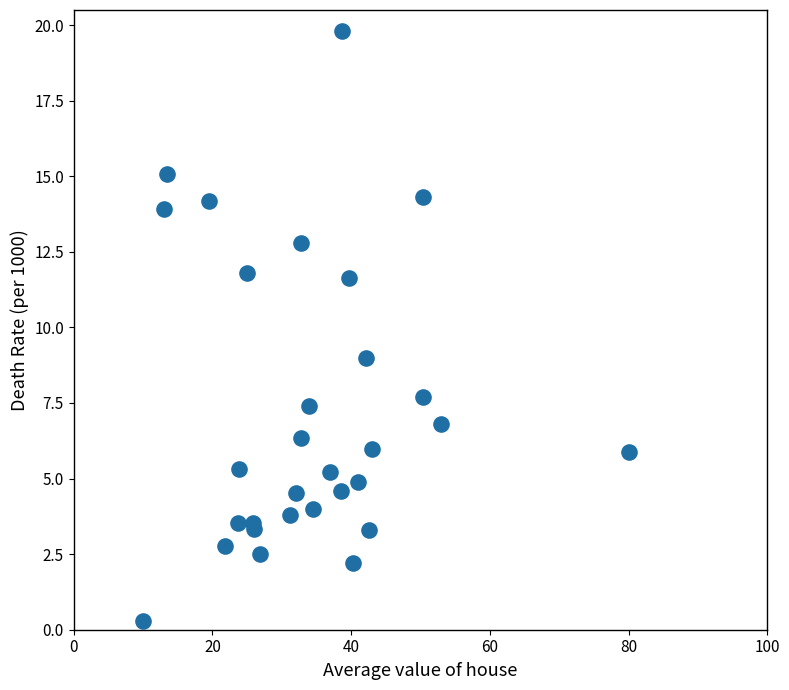

What Y value in the scatter plot is closest to 10?

9.0